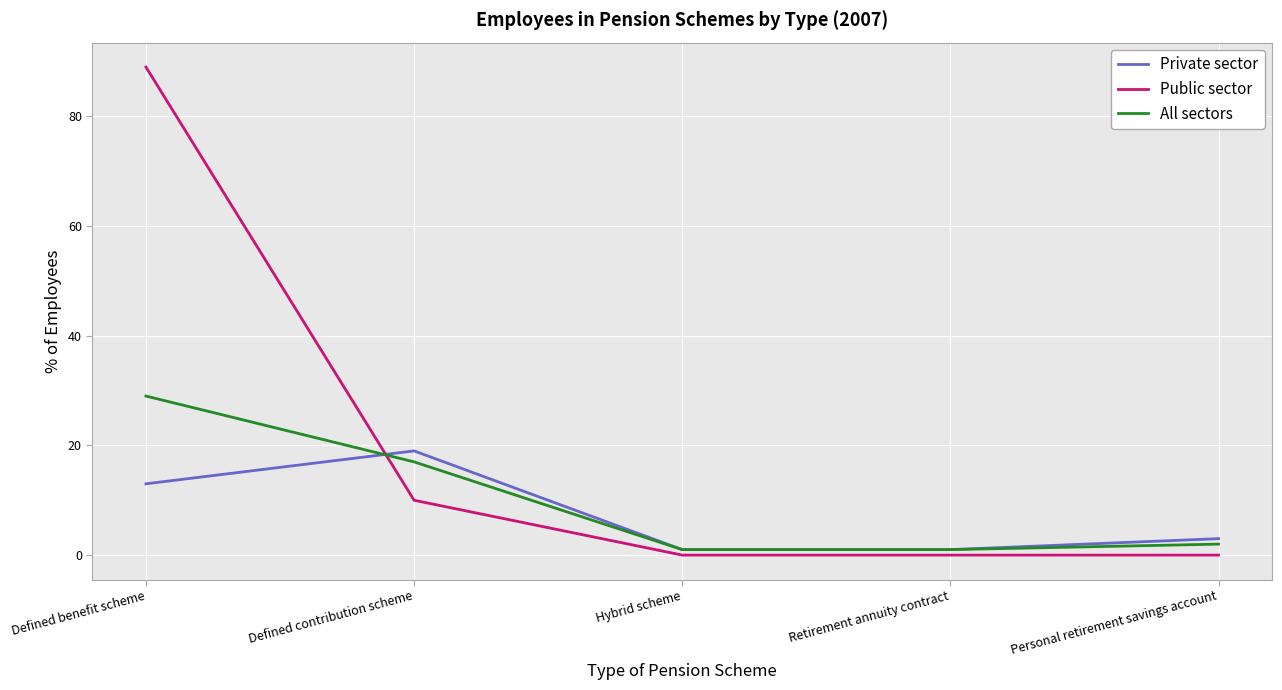

The value of Public sector at Personal retirement savings account is 42. True or false?

False